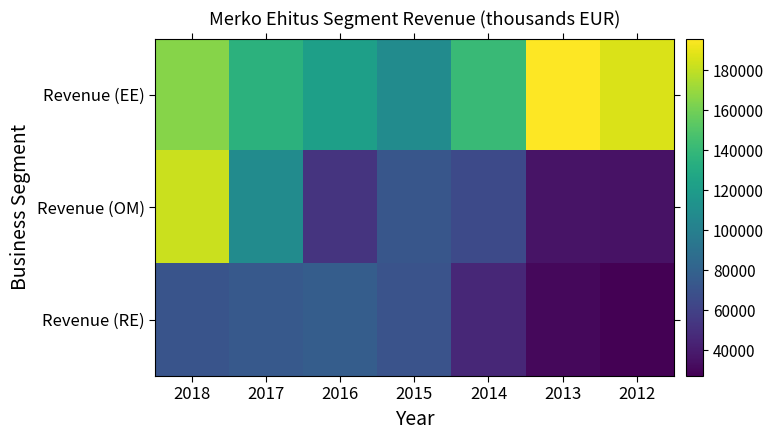

At how many categories does at least one series exceed 103399?

7